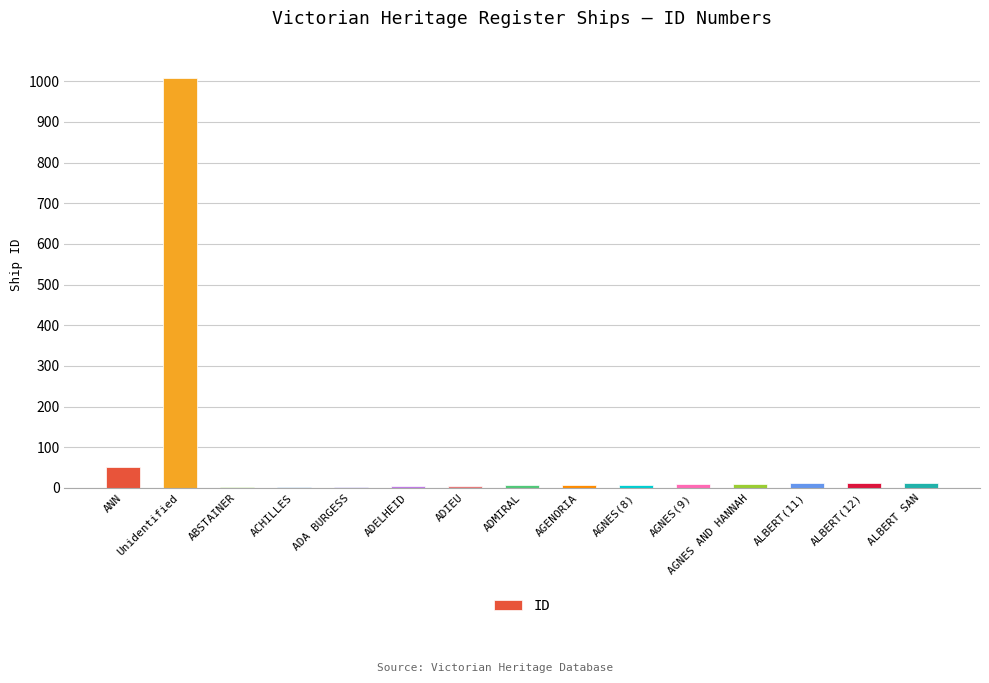

What is the greatest value displayed?

1009